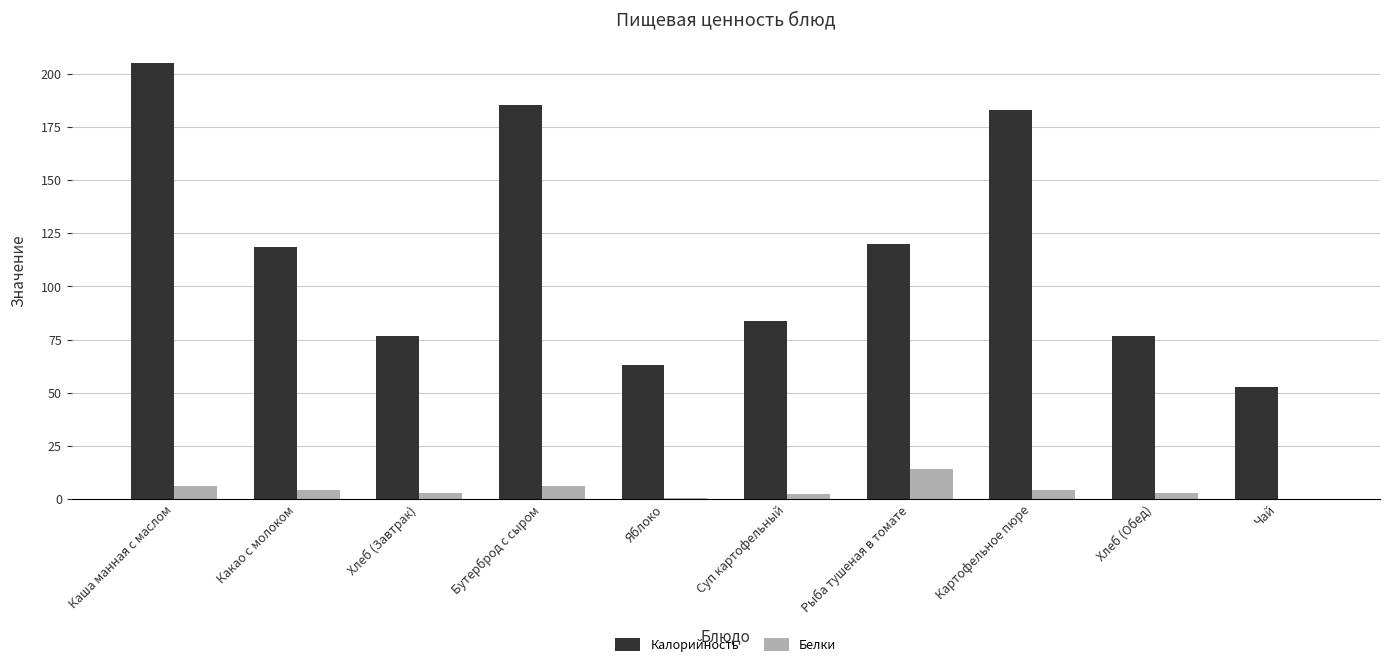

Which category has the highest value in the Белки series?

Рыба тушеная в томате